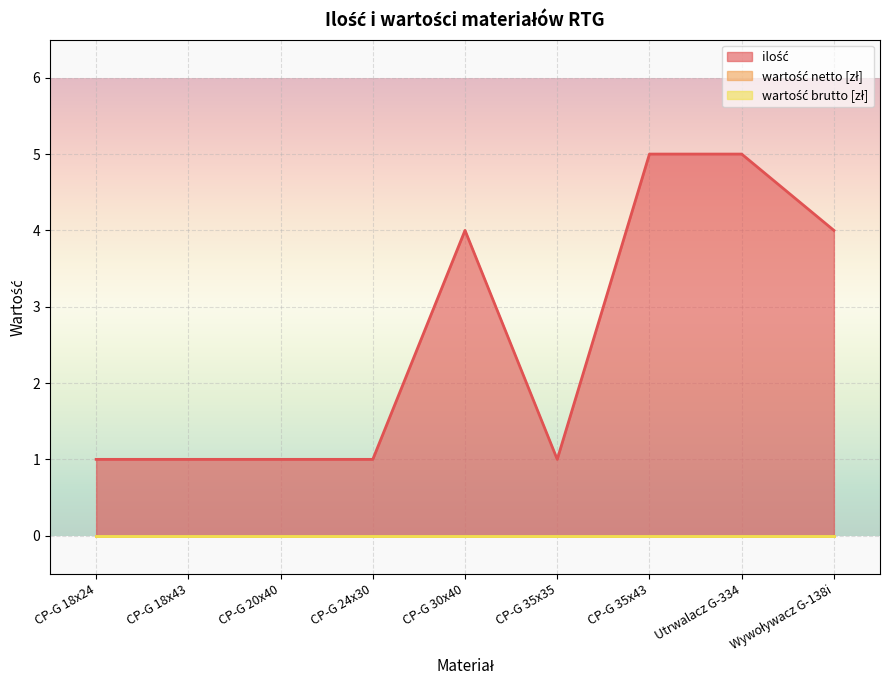

What is the label of the 8th point from the right?

CP-G 18x43